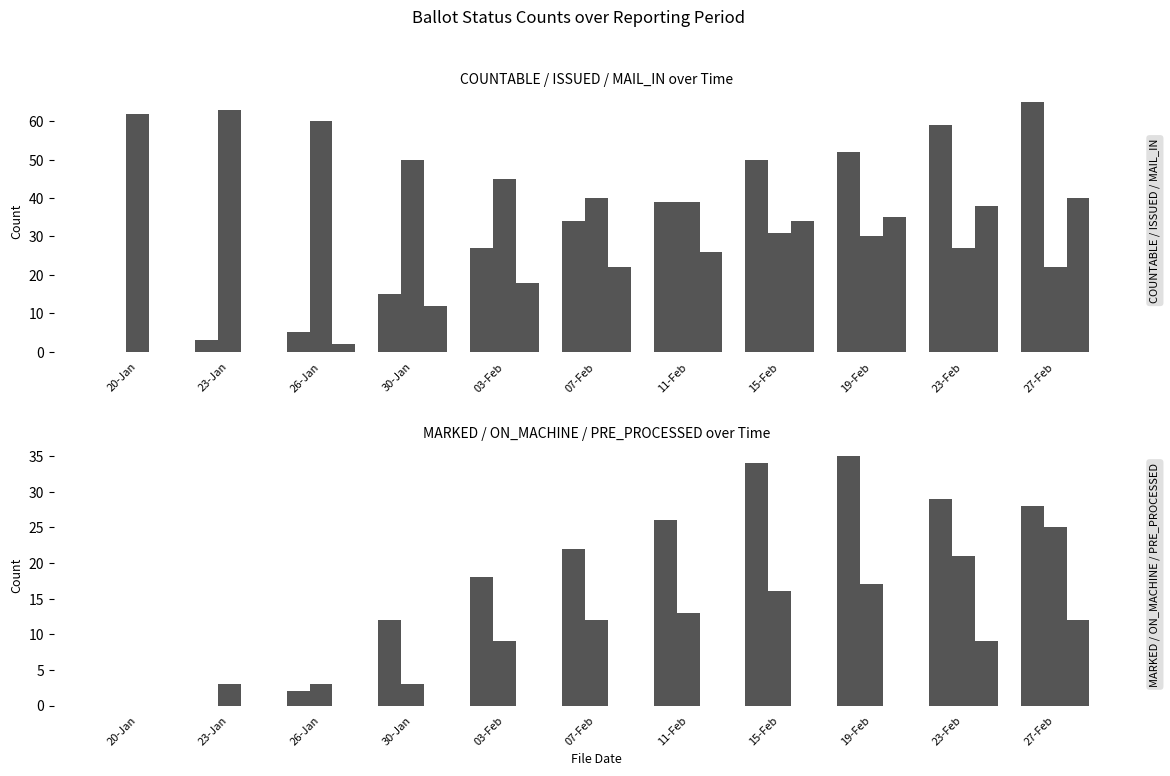

How many bars are there in total?

66